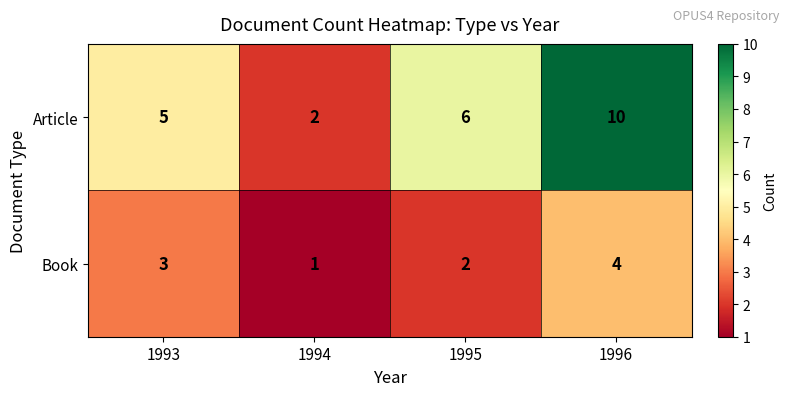

What is the sum of all Article values?

23